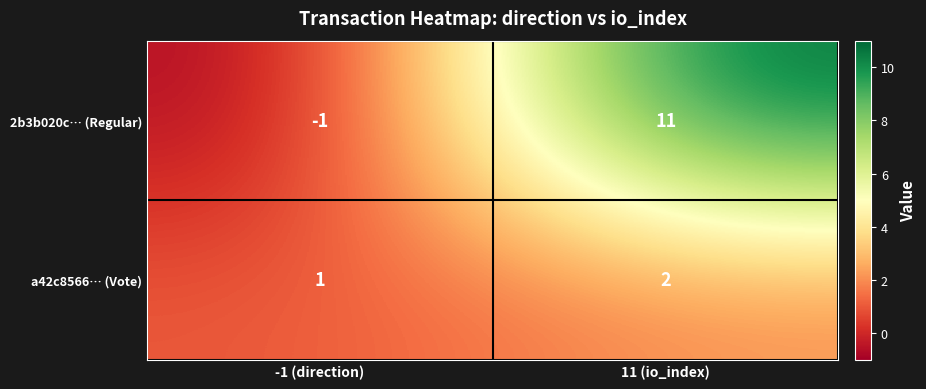

Between -1 (direction) and 11 (io_index), which series saw the biggest shift?

2b3b020c… (Regular)